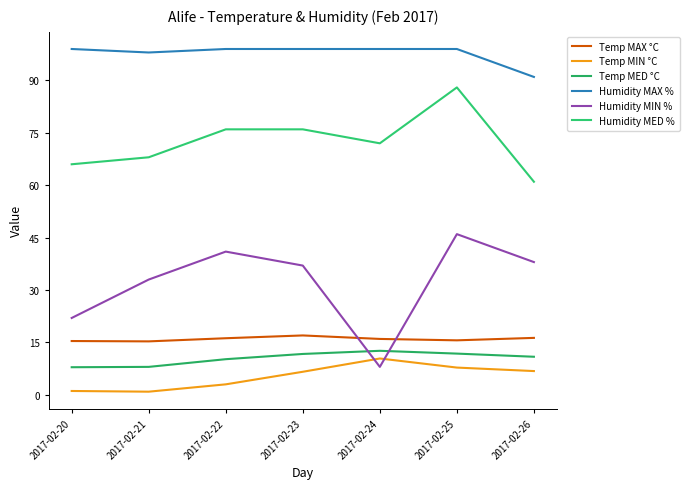

Does the chart have visible grid lines?

No